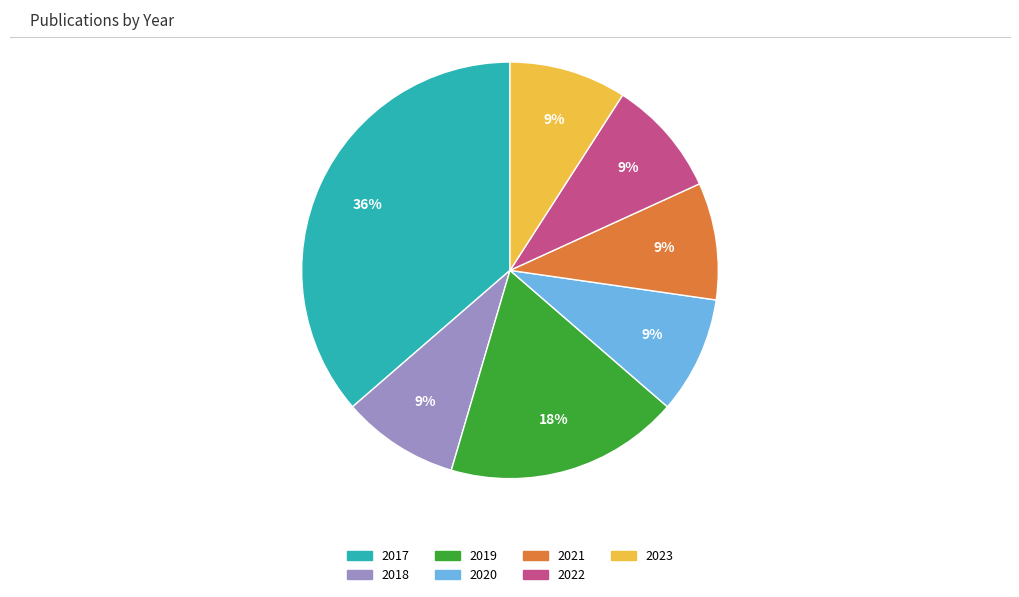

Is it true that 2020 is 1% of the pie?

False